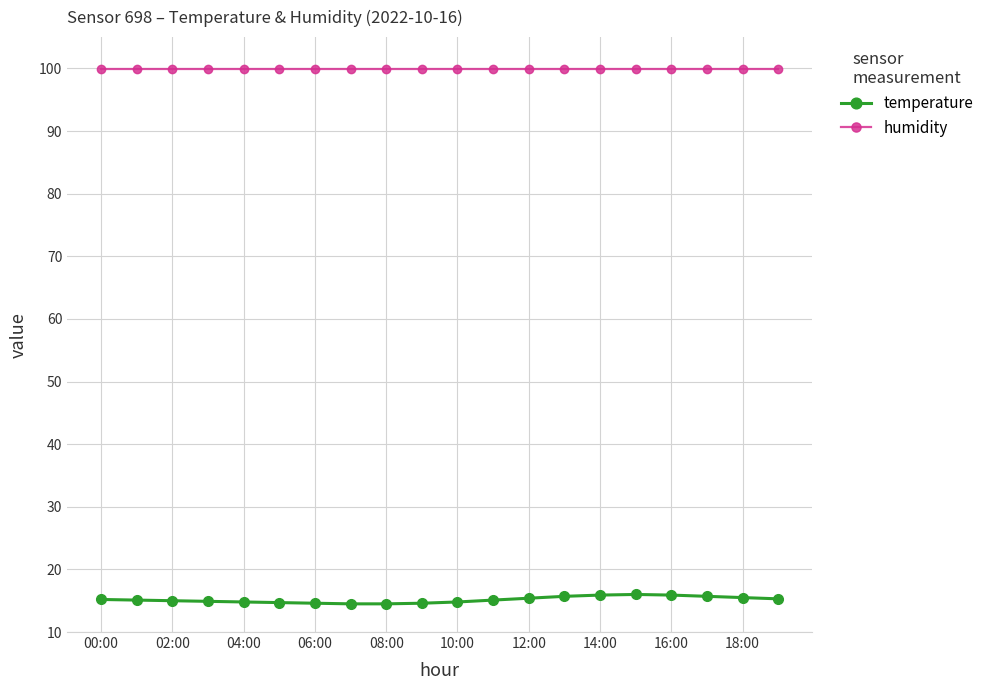

What is the average value of the temperature series?

15.2